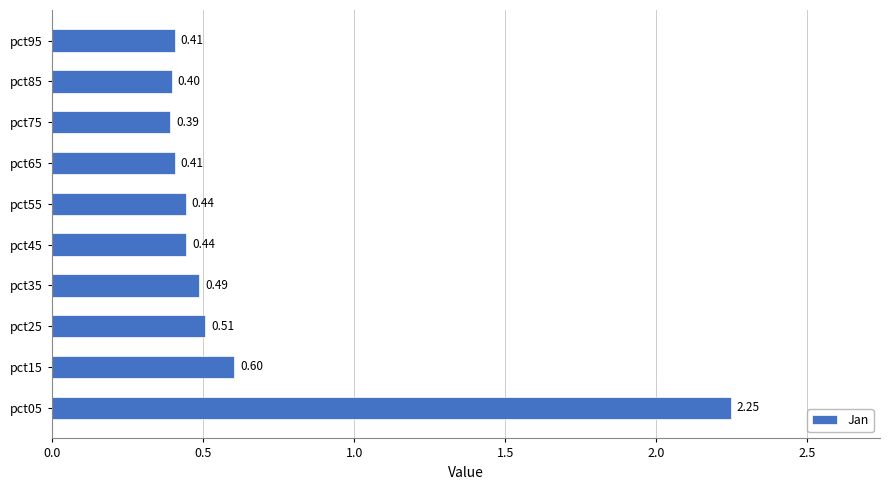

Between pct65 and pct35, which is larger?

pct35